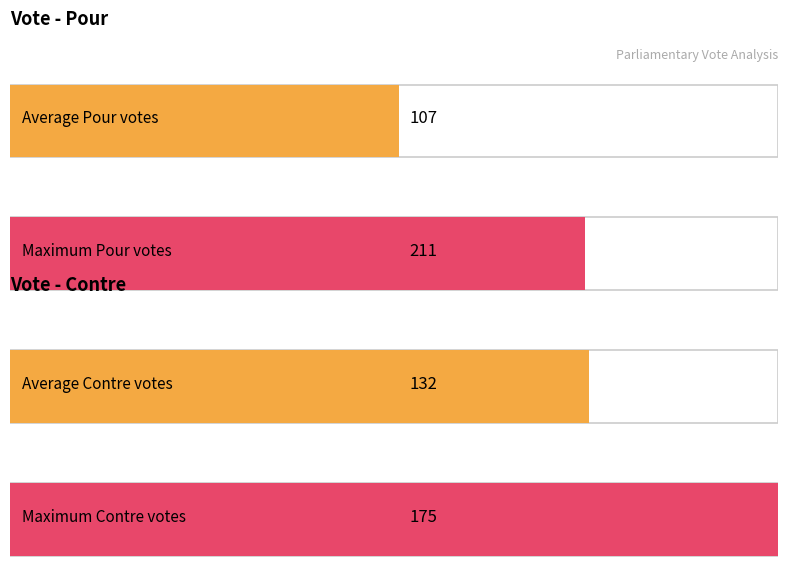

What is the label of the 1st bar from the right?

Contre